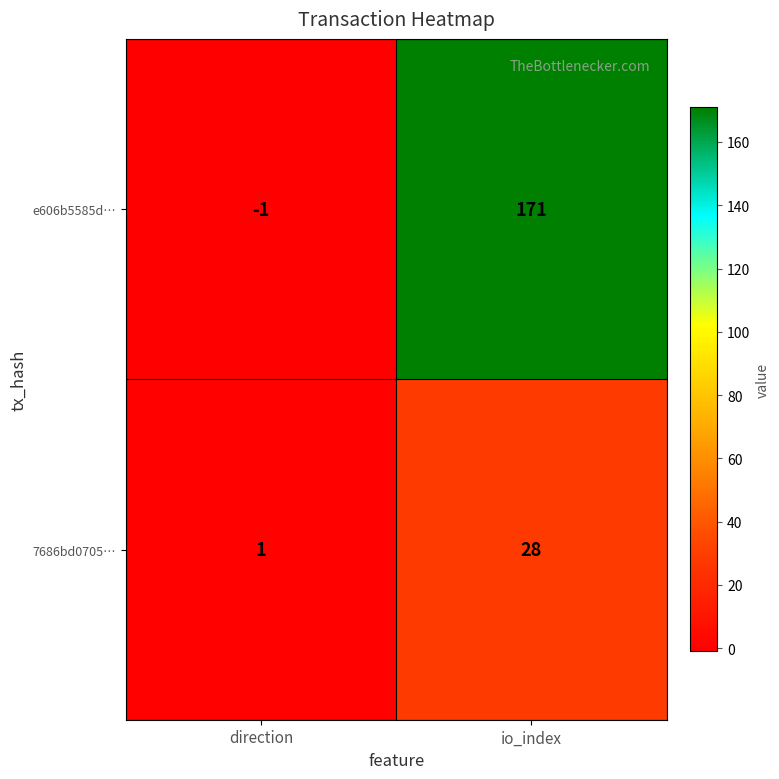

What is the greatest value displayed?

171